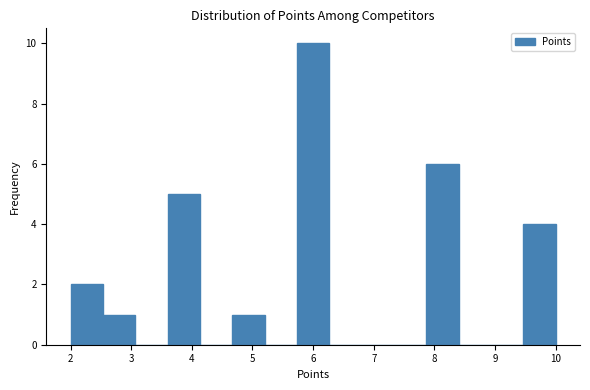

What is the height of the bar covering 7.9 to 8.4 on the x-axis? Neither the bar edges nor the heights are printed on the chart, so give them approximately, as read against the axes.

6